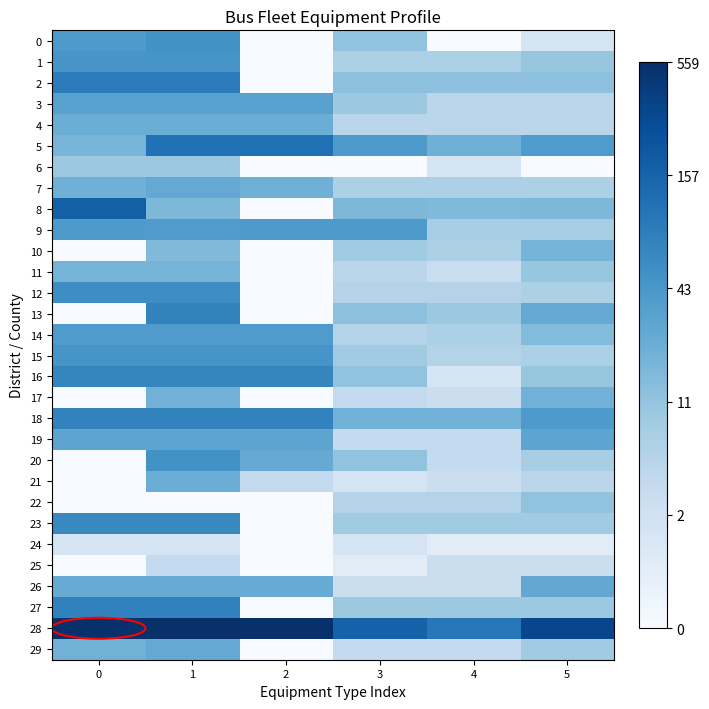

Between 5 and 2, which is larger?

5